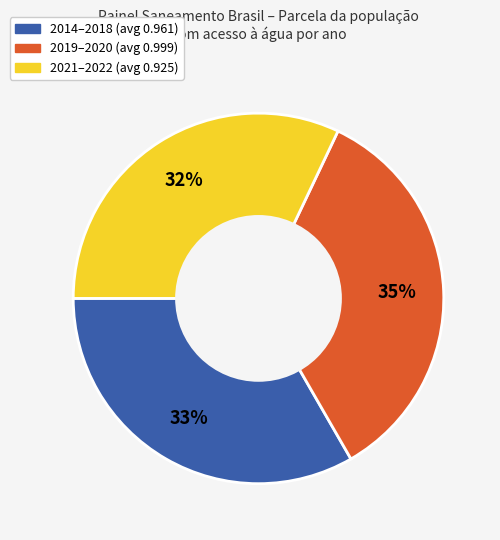

Is there any slice that represents more than half of the pie?

No